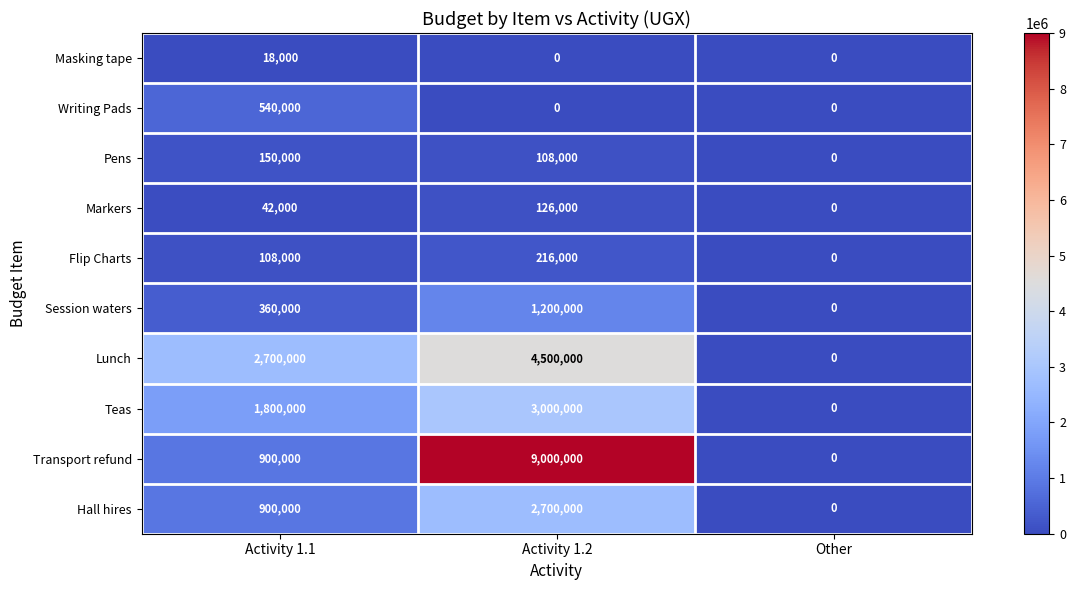

The value of Session waters at Other is 0. True or false?

True